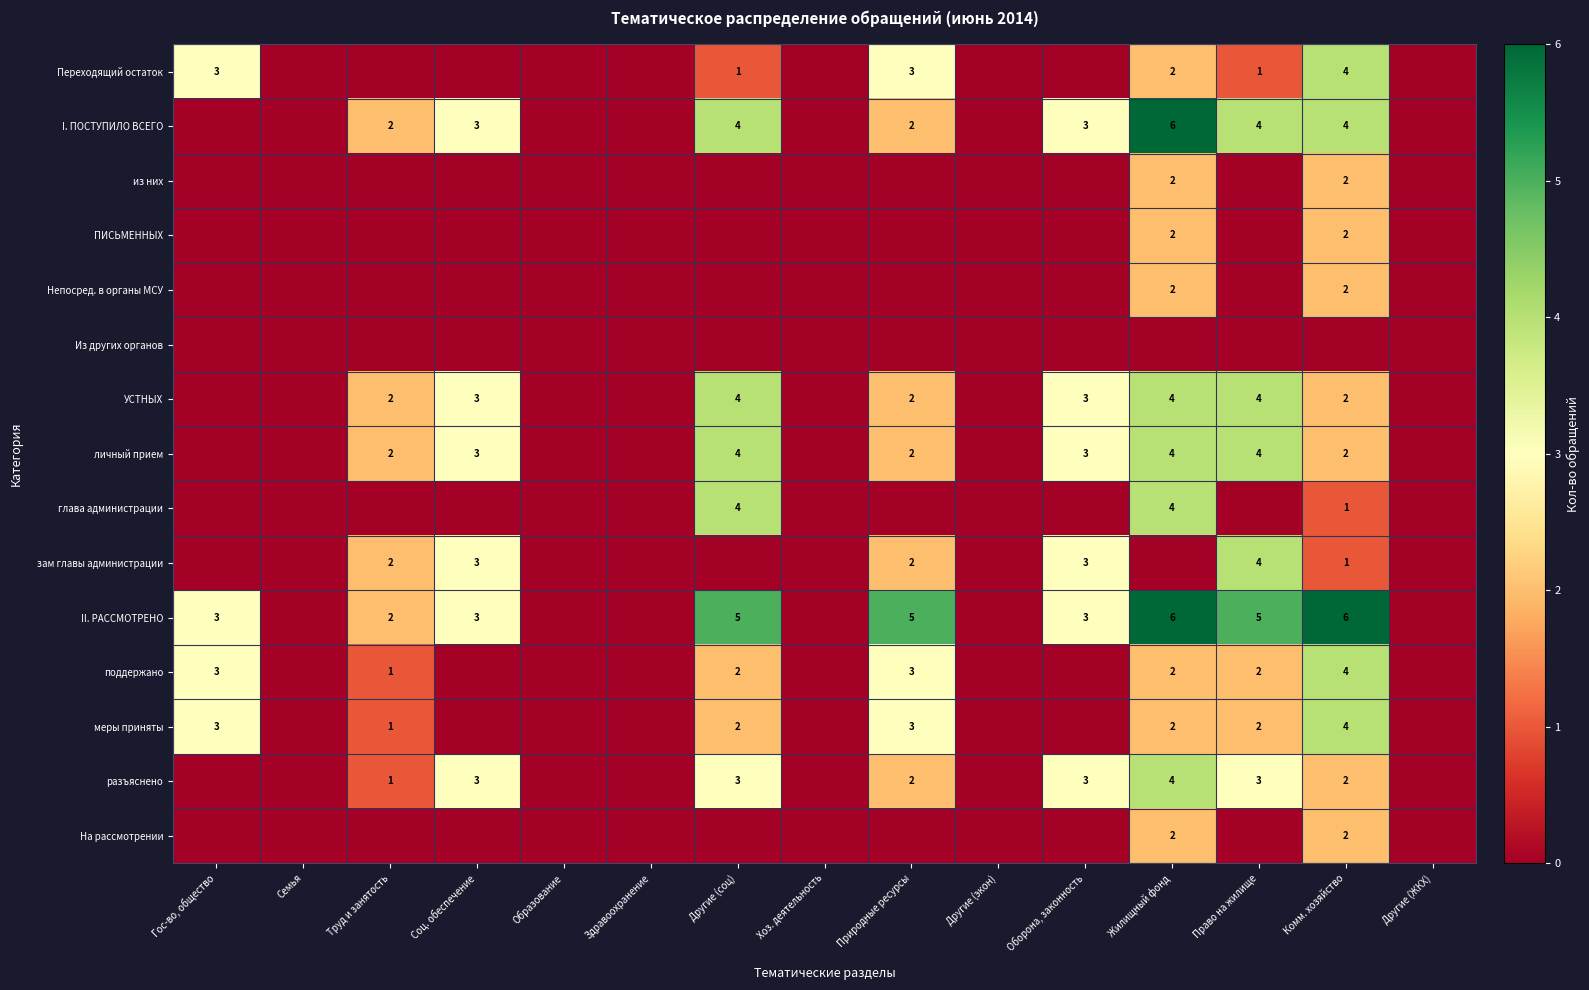

The value of разъяснено at Право на жилище is 5. True or false?

False